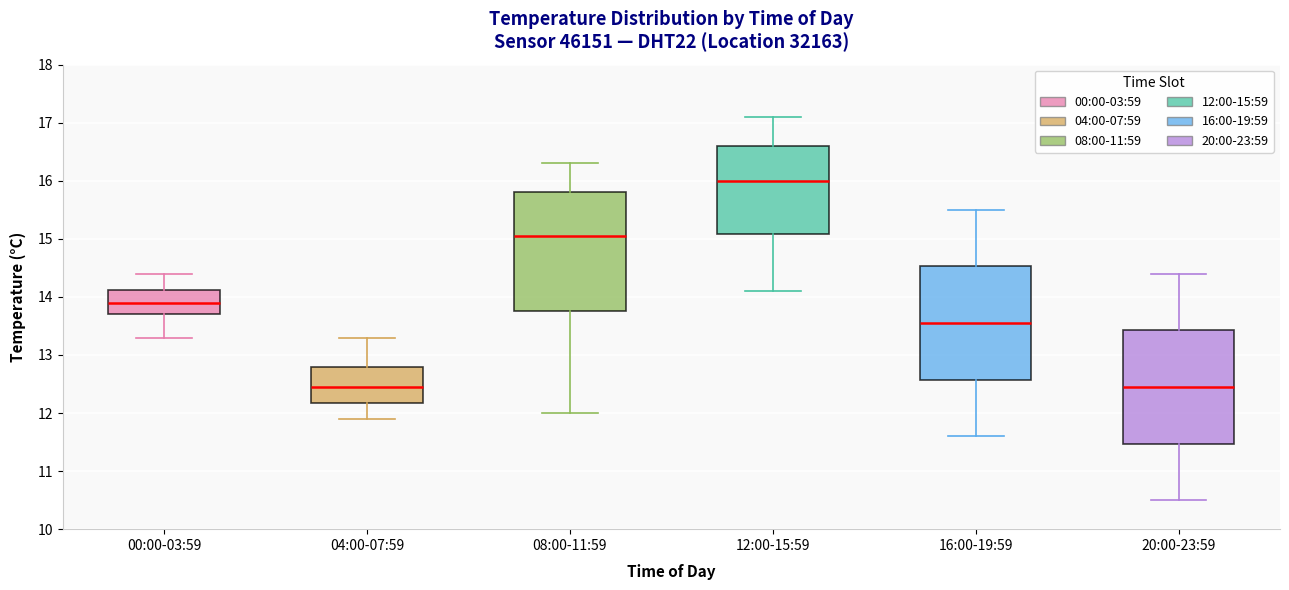

Where is the lower edge of the box for 20:00-23:59 on the y-axis? The values are not printed on the chart, so give them approximately, as read against the axis.

11.5